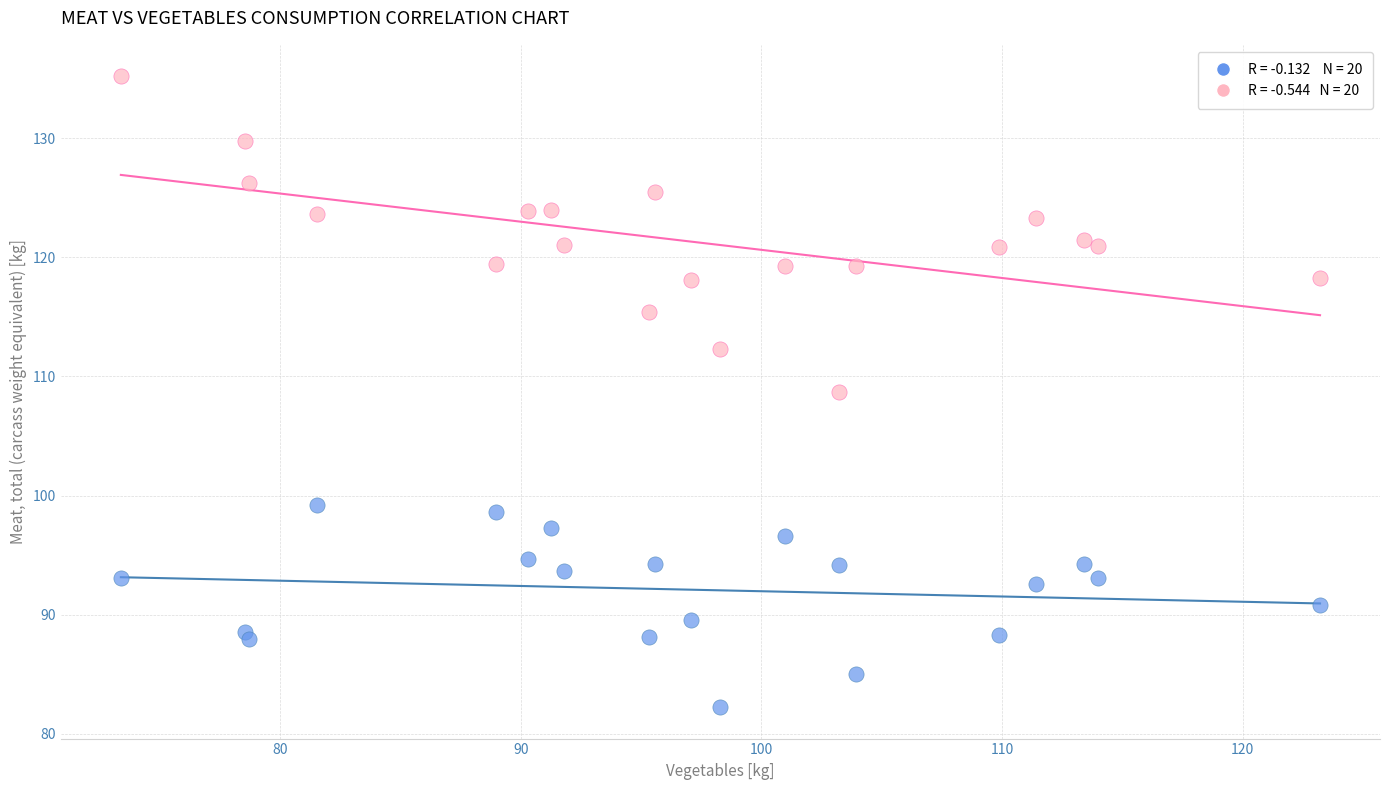

Across all series, what Y value is closest to 108?

108.7